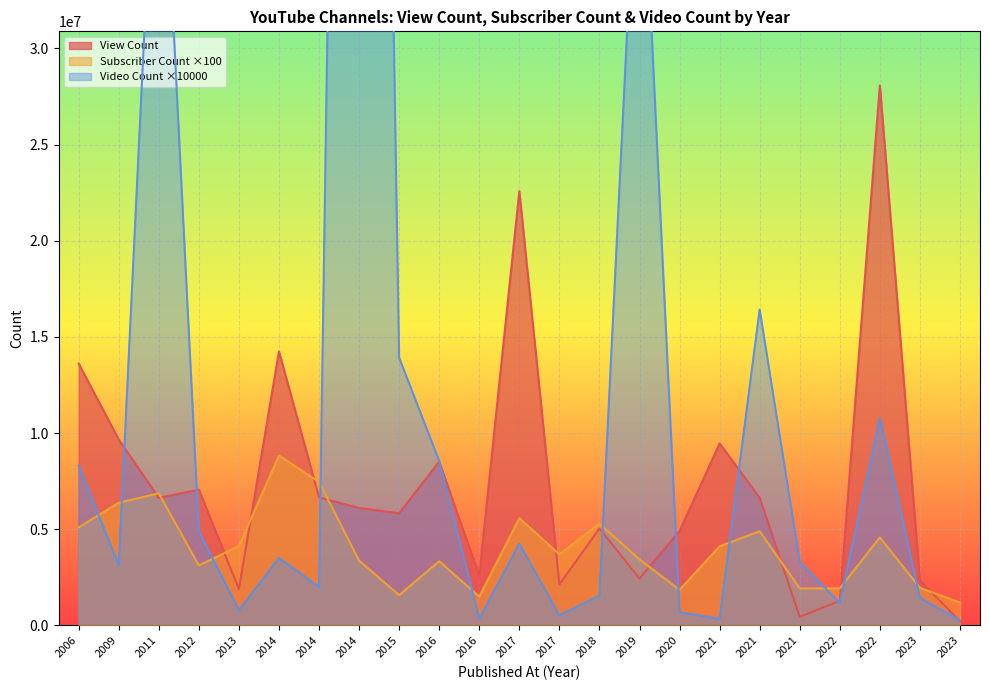

At which label does View Count reach its minimum?

2023